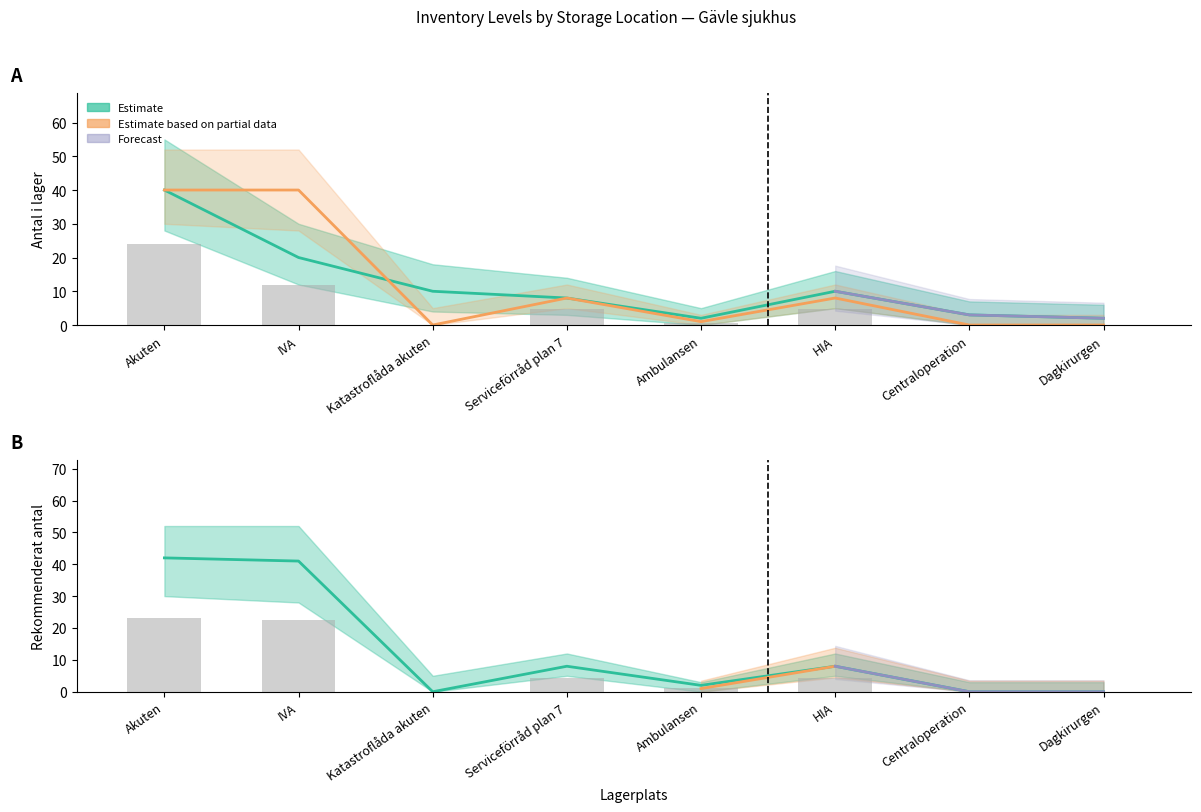

Rank the series by their maximum value, from lowest to highest.

Antal i lager, Rekommenderat antal